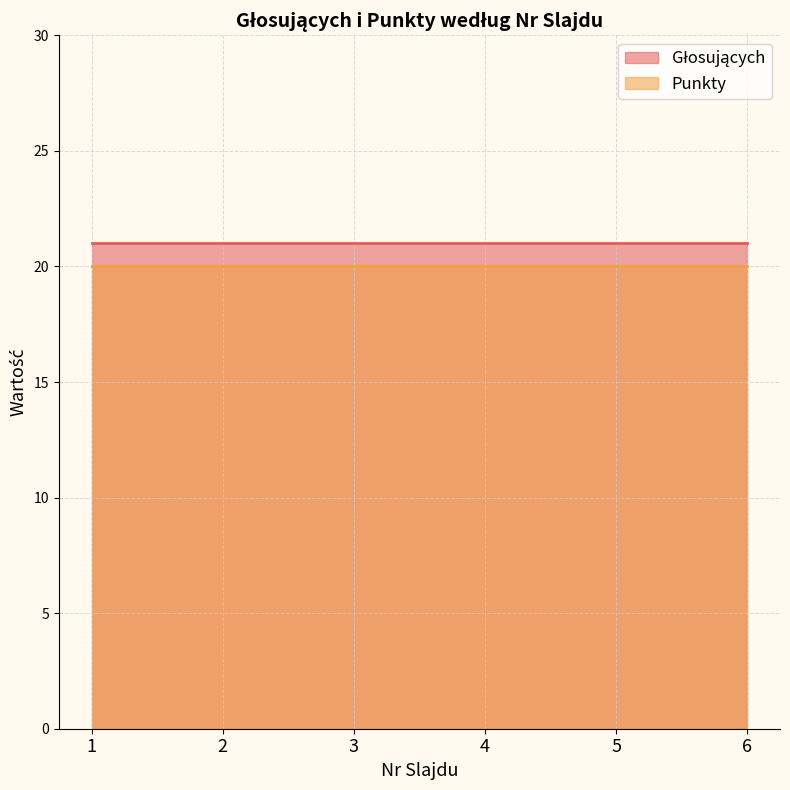

What is the spread (max minus min) of values at 2?

1